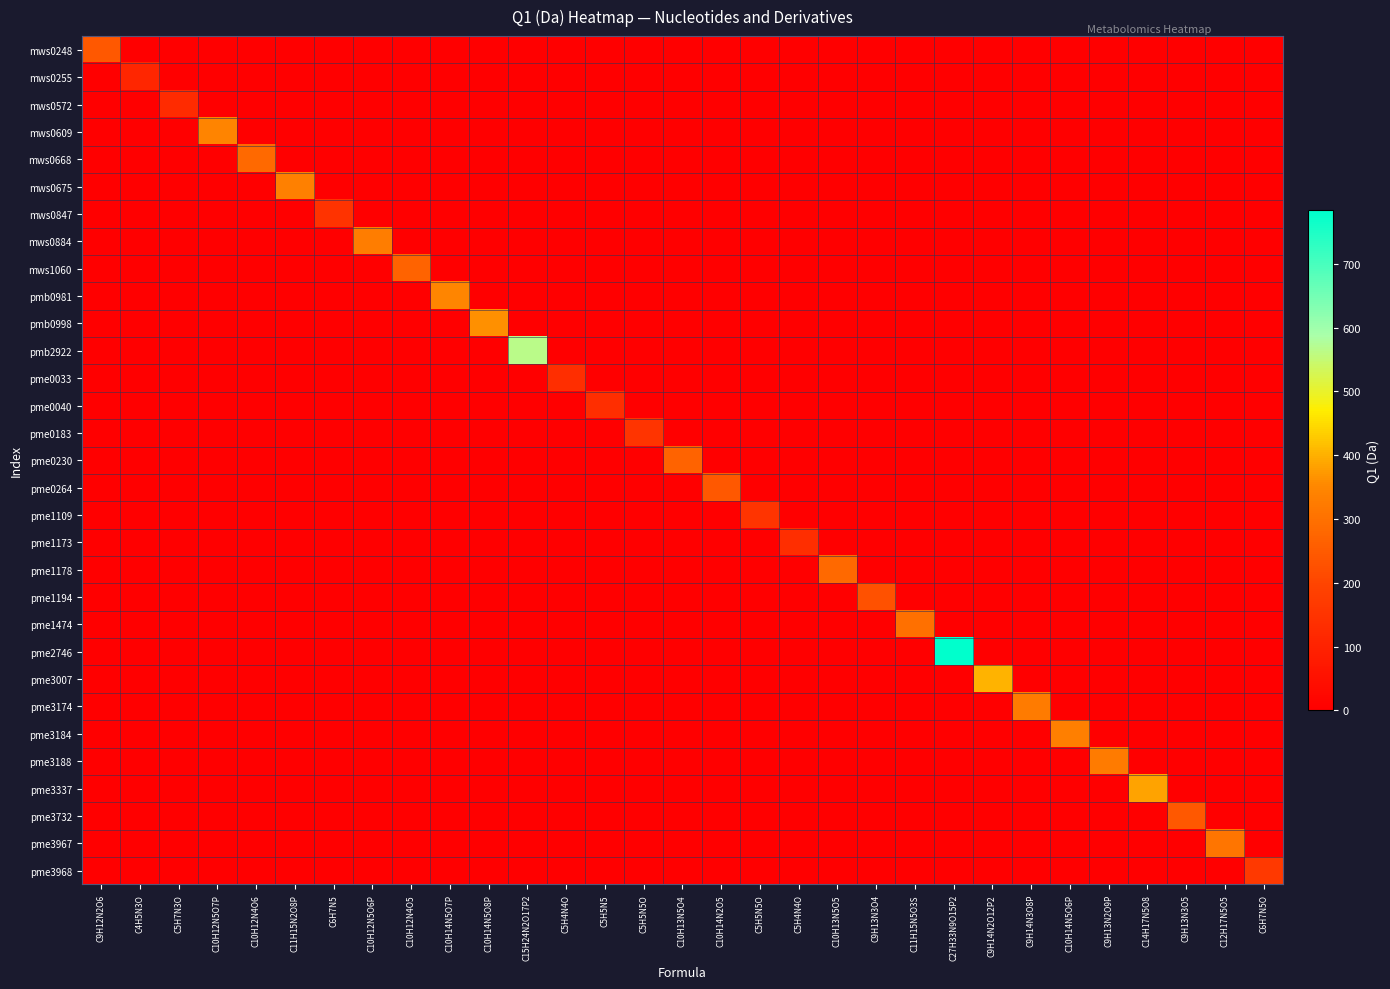

Which label corresponds to the largest value in the chart?

C27H33N9O15P2